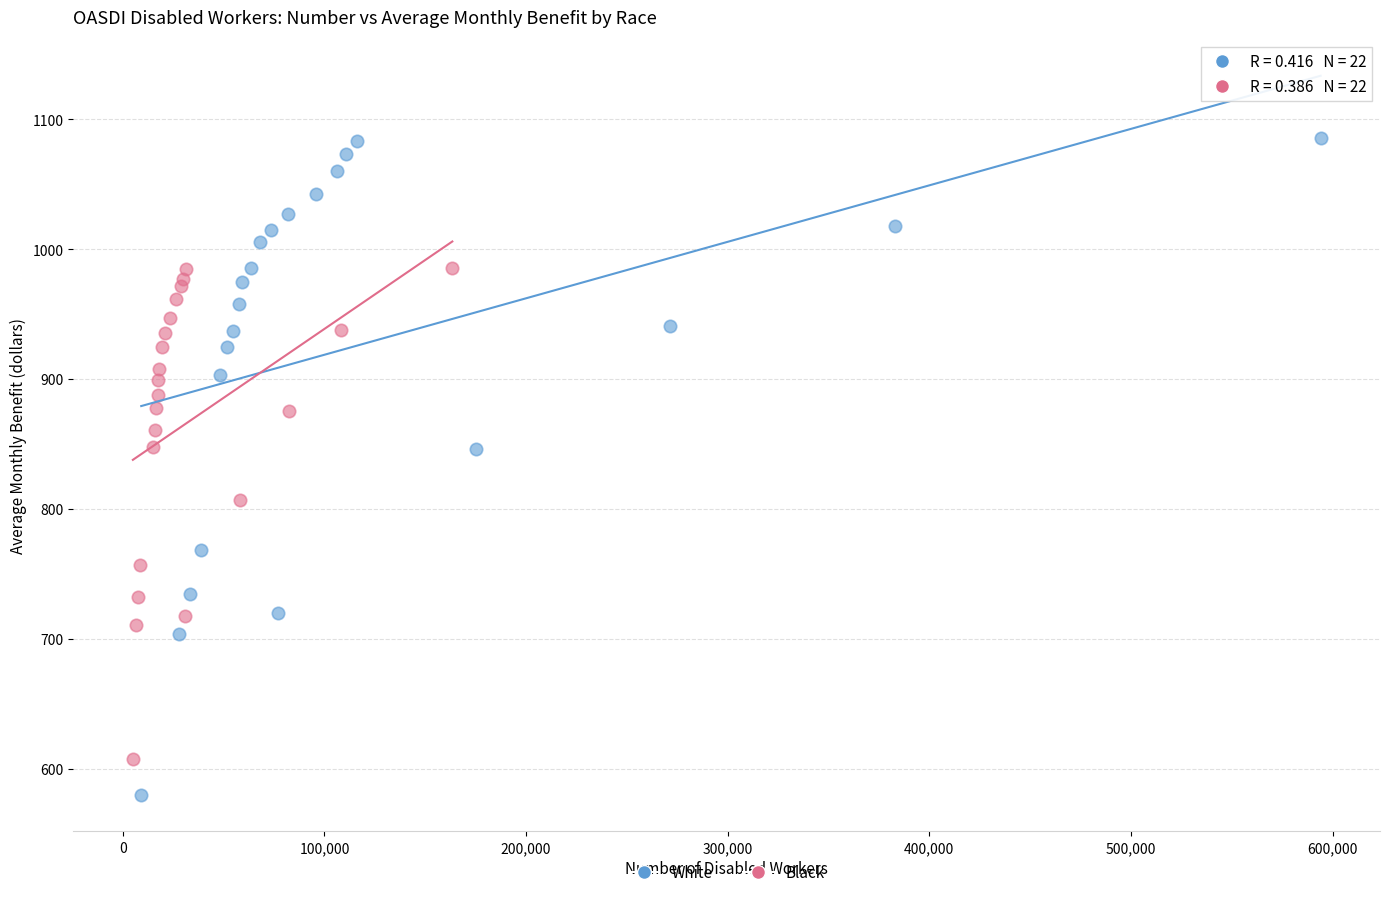

What are all the series names shown in the legend?

White, Black